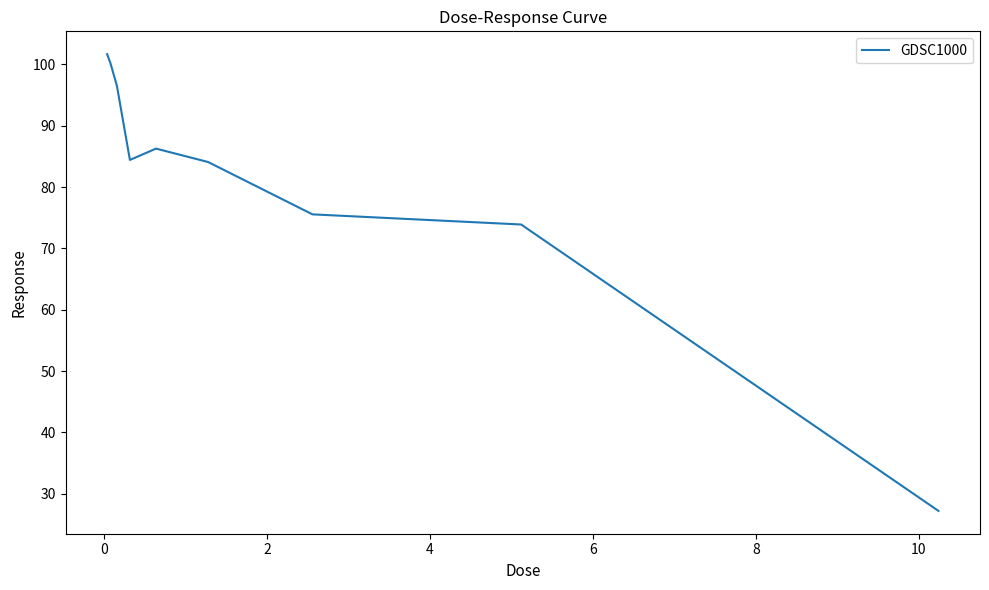

How many interior local valleys (lower than both neighbors) does the data have?

1